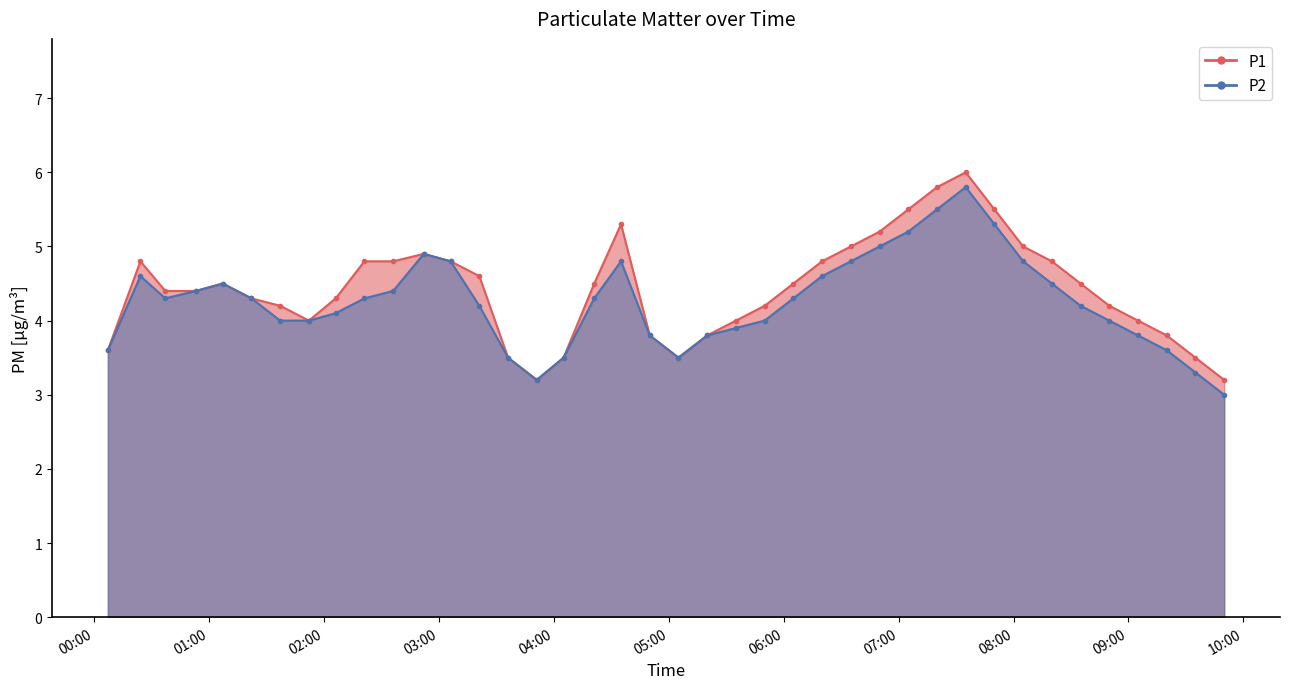

Reading left to right, transcribe all the data shown in this chart.

P1: 3.6	4.8	4.4	4.4	4.5	4.3	4.2	4.0	4.3	4.8	4.8	4.9	4.8	4.6	3.5	3.2	3.5	4.5	5.3	3.8	3.5	3.8	4.0	4.2	4.5	4.8	5.0	5.2	5.5	5.8	6.0	5.5	5.0	4.8	4.5	4.2	4.0	3.8	3.5	3.2
P2: 3.6	4.6	4.3	4.4	4.5	4.3	4.0	4.0	4.1	4.3	4.4	4.9	4.8	4.2	3.5	3.2	3.5	4.3	4.8	3.8	3.5	3.8	3.9	4.0	4.3	4.6	4.8	5.0	5.2	5.5	5.8	5.3	4.8	4.5	4.2	4.0	3.8	3.6	3.3	3.0